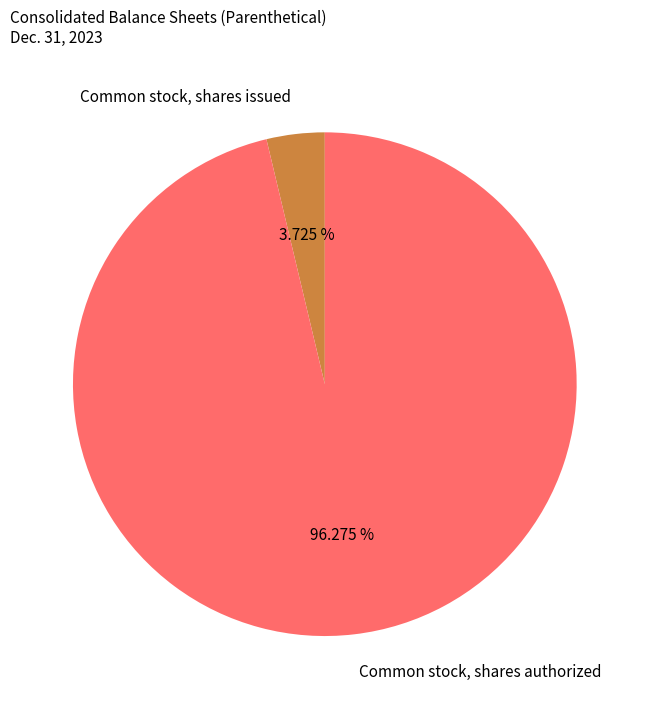

What percentage do Common stock, shares authorized and Common stock, shares issued together represent?

100.0%